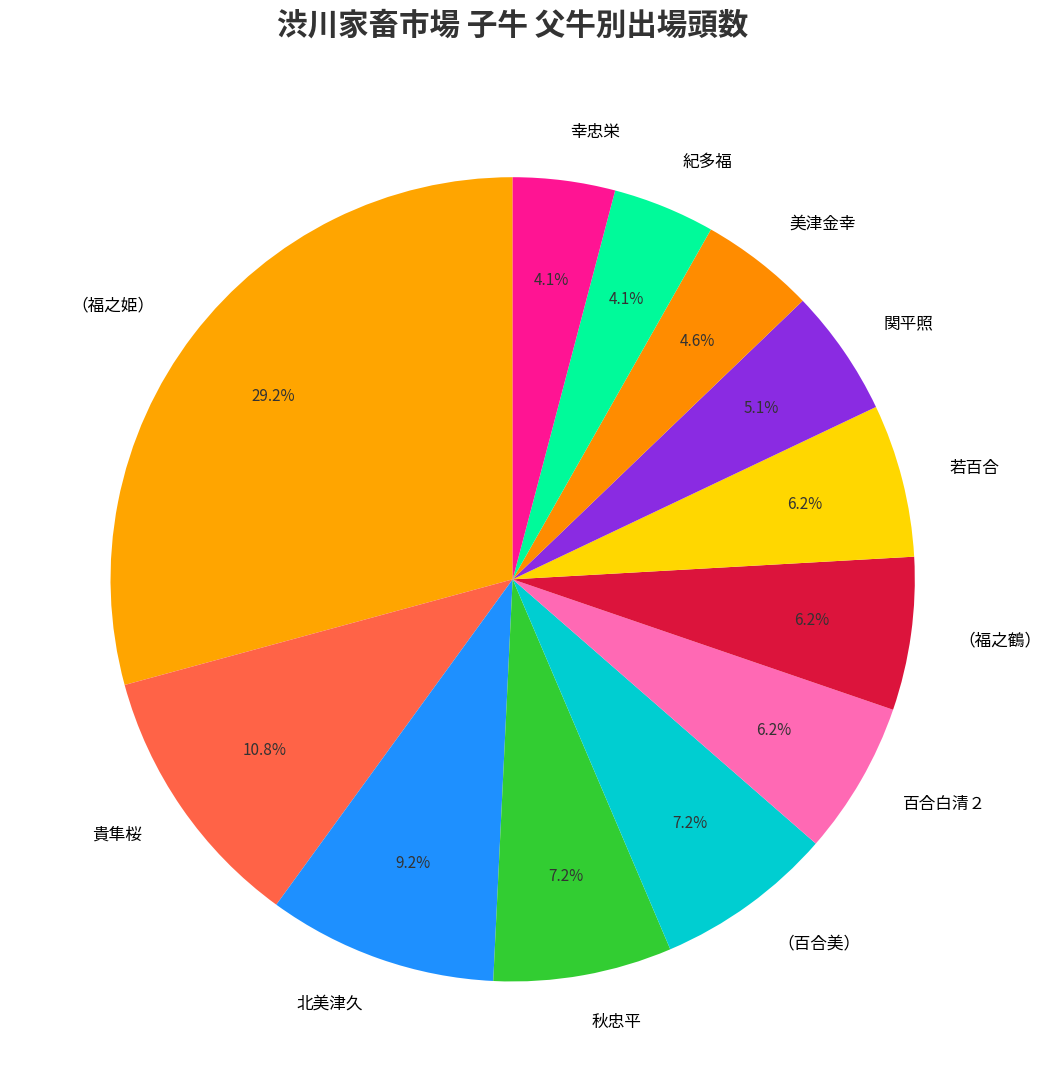

Is there any slice that represents more than half of the pie?

No